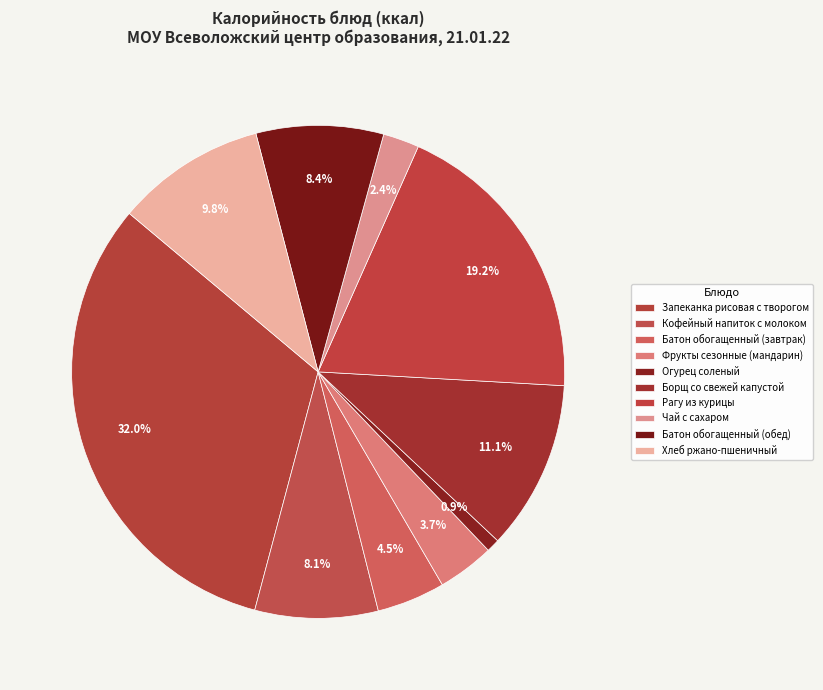

To the nearest percent, what portion does Хлеб ржано-пшеничный represent?

10%